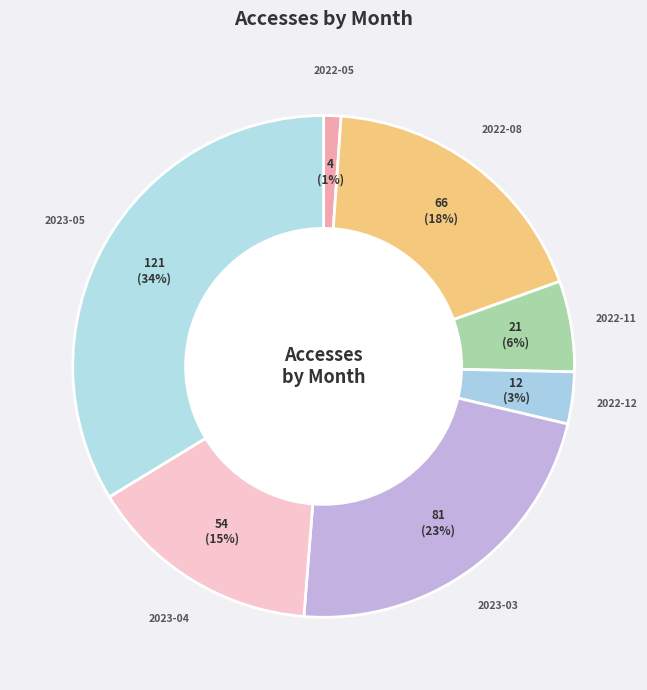

To the nearest percent, what is the difference between the 2022-11 and 2023-03 slice percentages?

17%